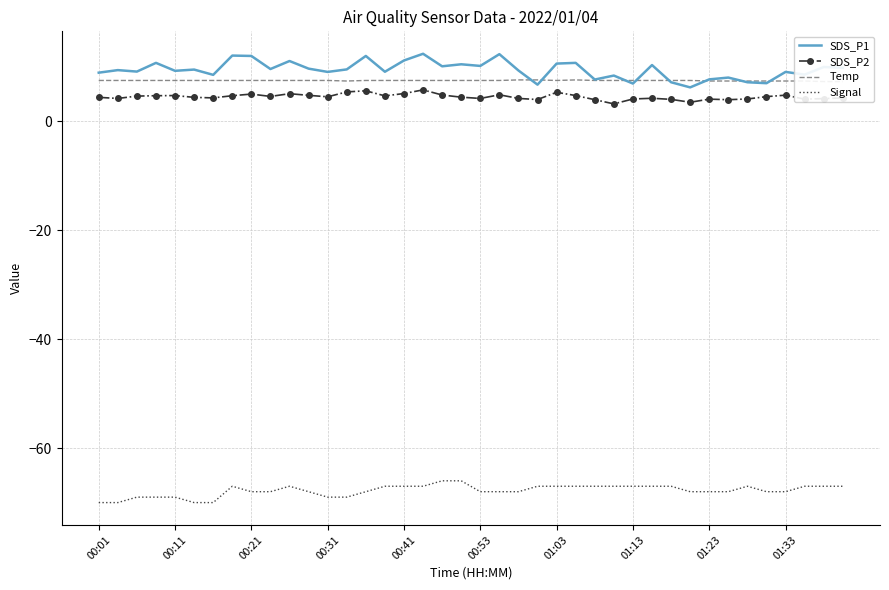

How many interior local valleys does the Temp series have?

2